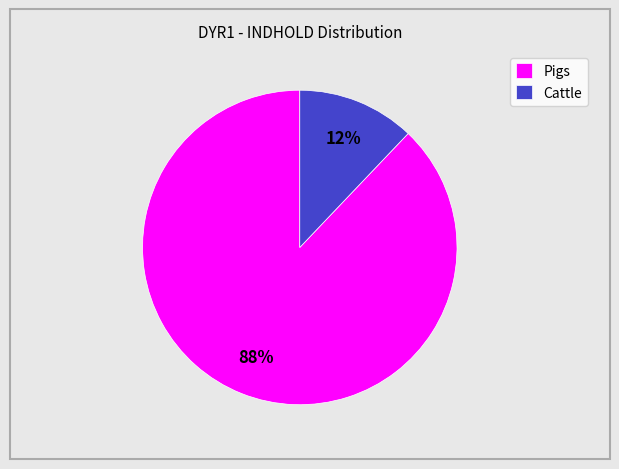

Count the number of slices in the pie.

2